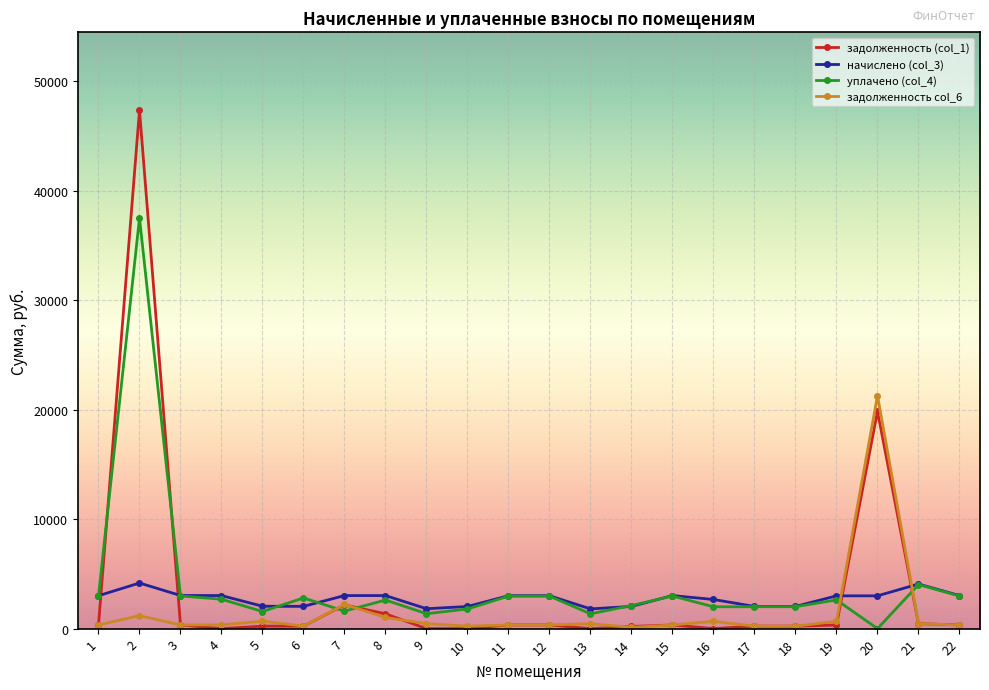

How many lines are shown in the chart?

4